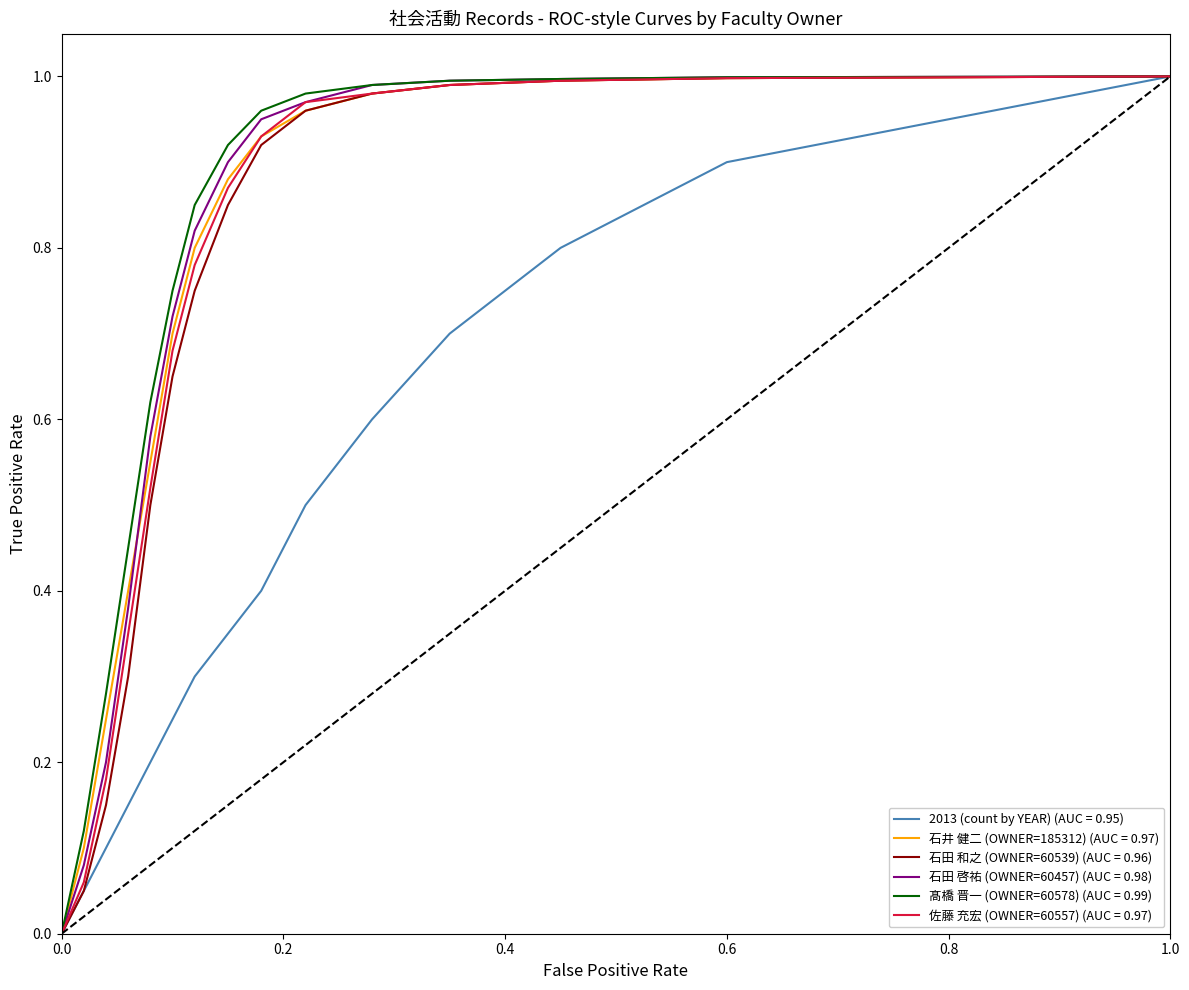

What are all the series names shown in the legend?

2013 (count by YEAR) (AUC = 0.95), 石井 健二 (OWNER=185312) (AUC = 0.97), 石田 和之 (OWNER=60539) (AUC = 0.96), 石田 啓祐 (OWNER=60457) (AUC = 0.98), 髙橋 晋一 (OWNER=60578) (AUC = 0.99), 佐藤 充宏 (OWNER=60557) (AUC = 0.97)